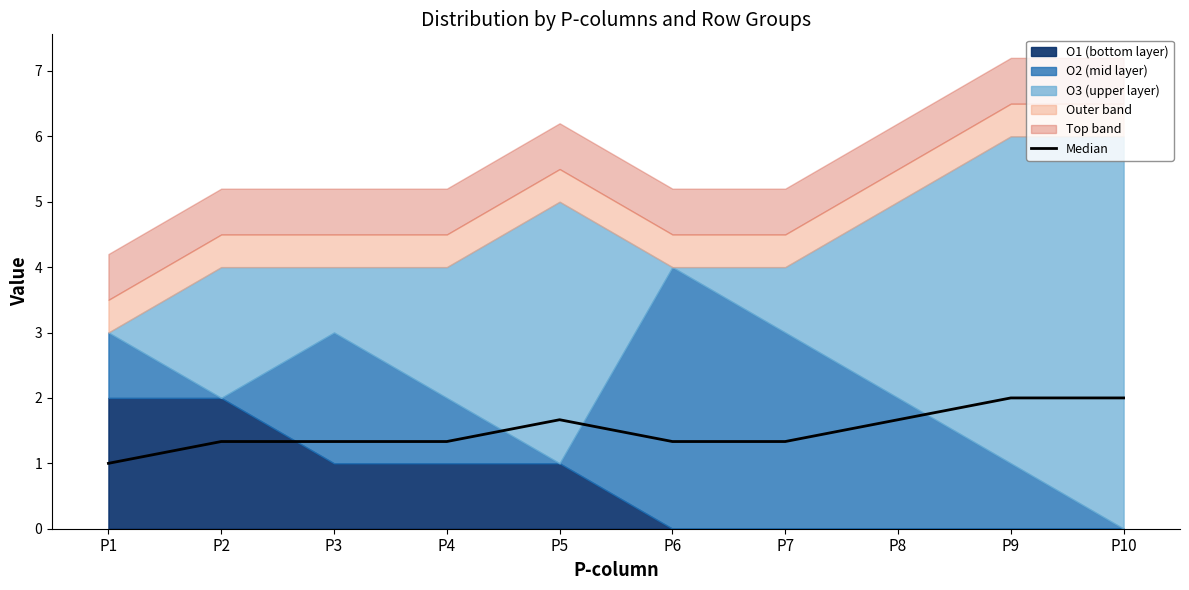

Count the values in the range 1 to 2.

10